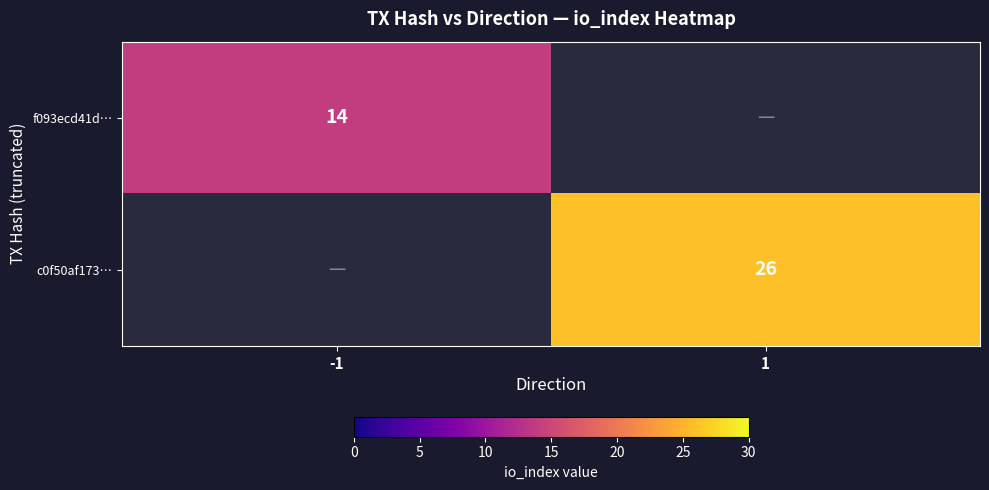

True or false: c0f50af173… has a value of 6 at 1.

False